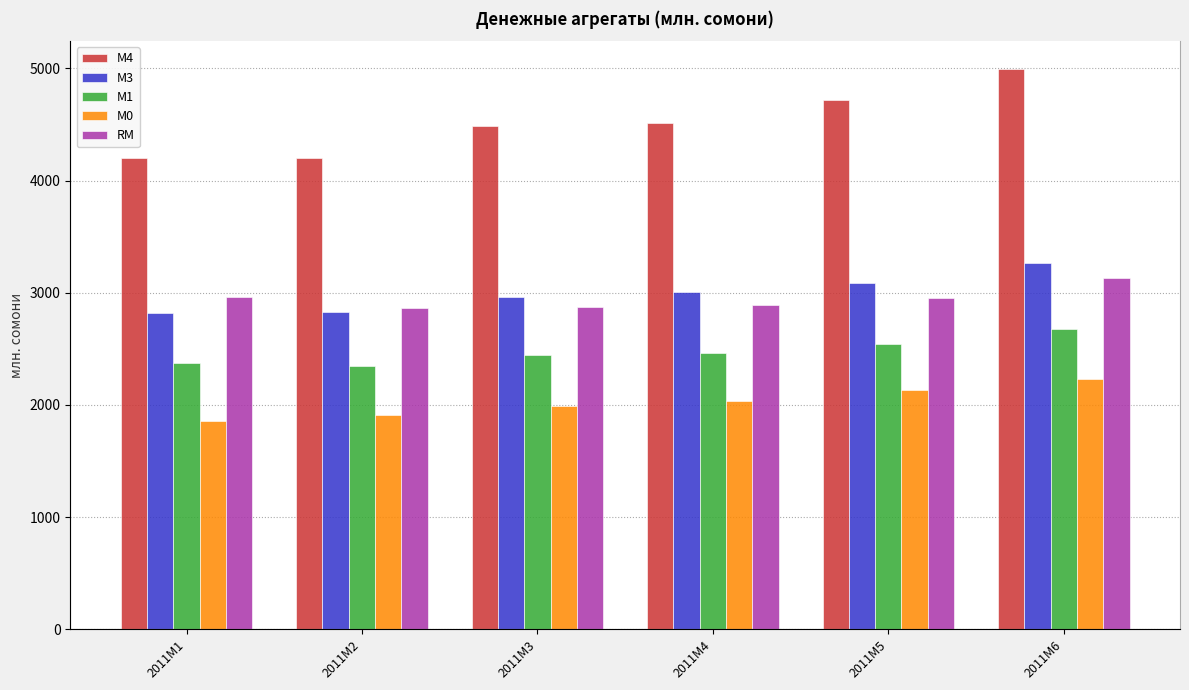

Between 2011M4 and 2011M5, which series saw the biggest shift?

M4